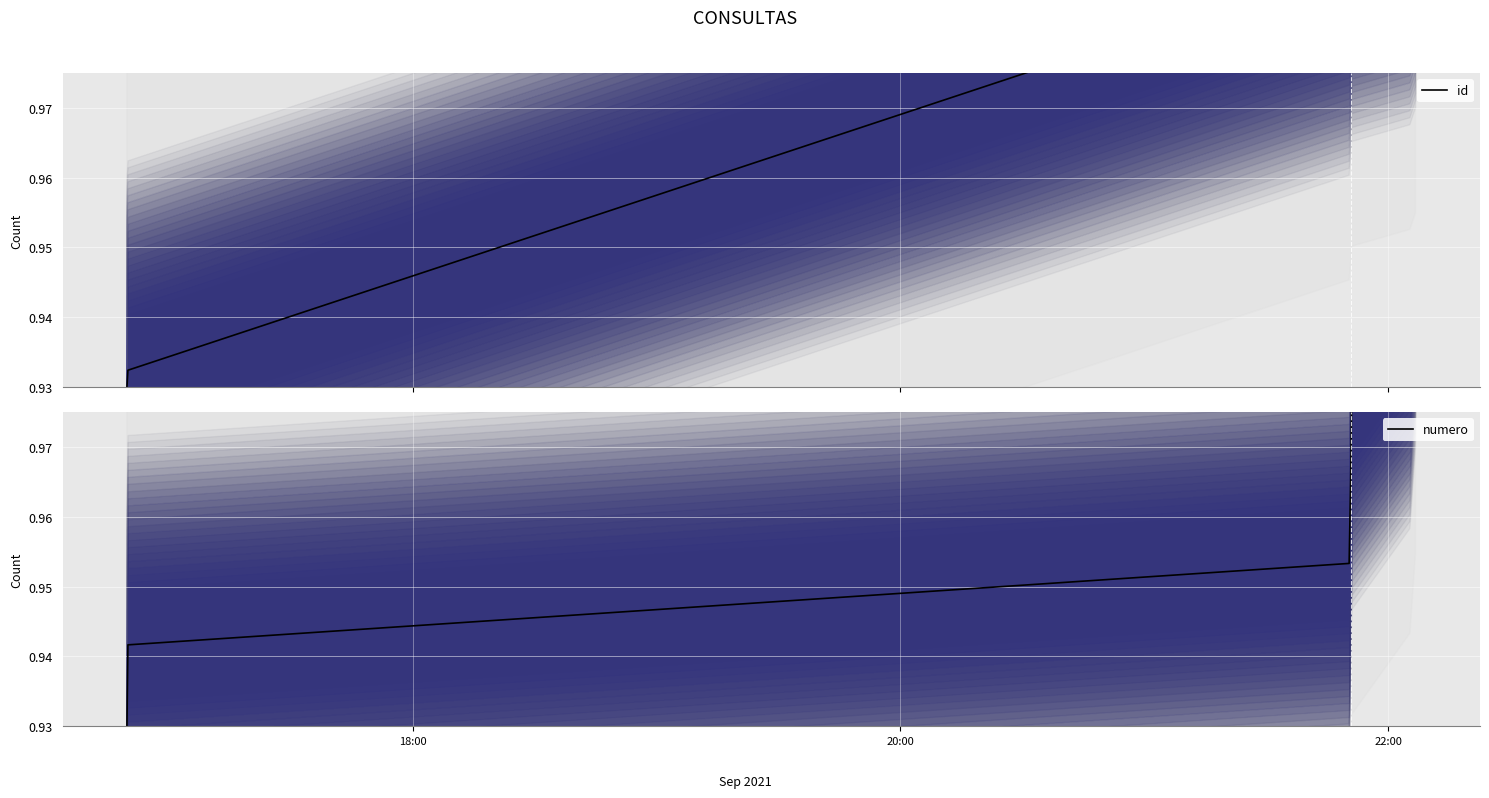

Which series has the largest total across all categories?

id